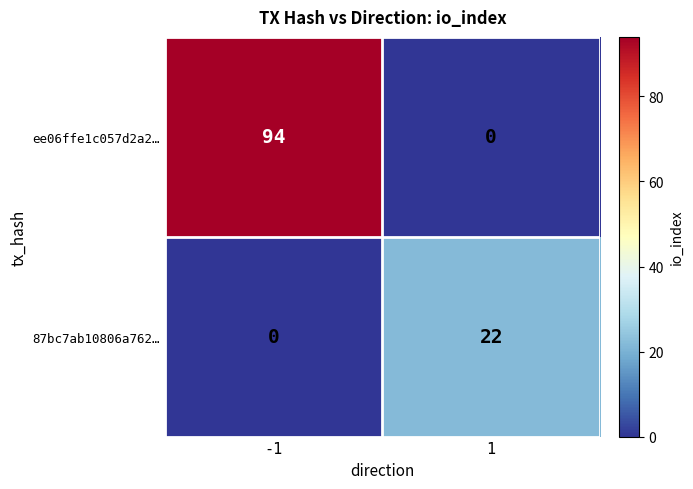

Which series changed the most between -1 and 1?

ee06ffe1c057d2a2…